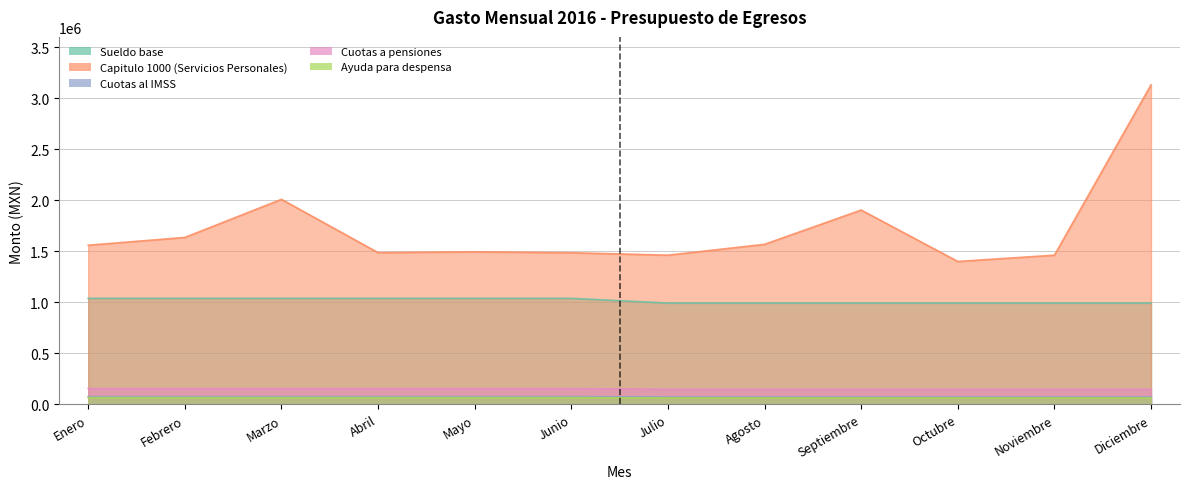

What is the difference between the second highest and second lowest values in the Sueldo base series?

46385